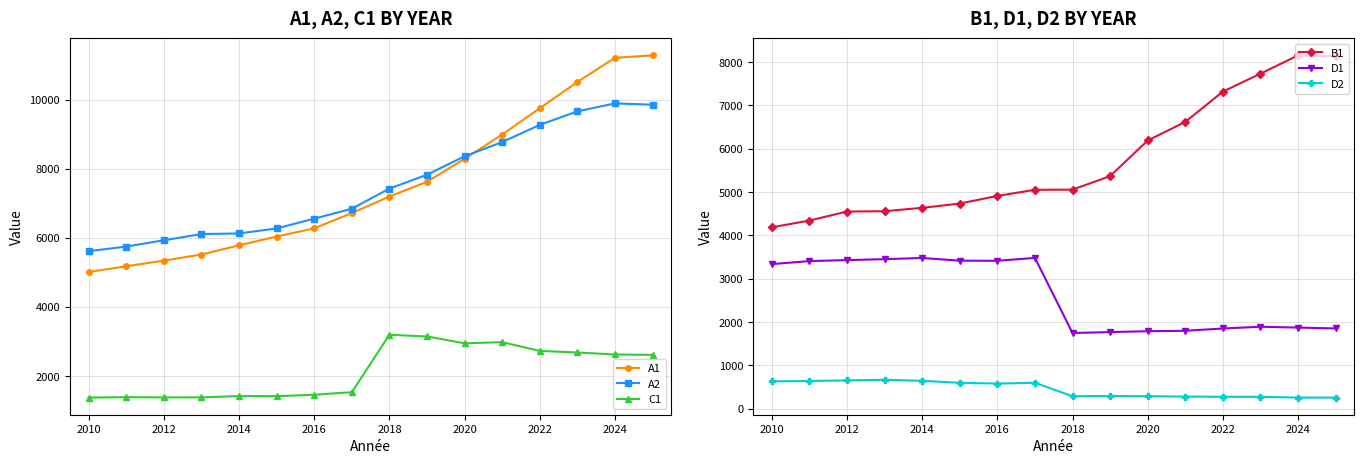

List the series in order of their peak value, lowest first.

D2, C1, D1, B1, A2, A1